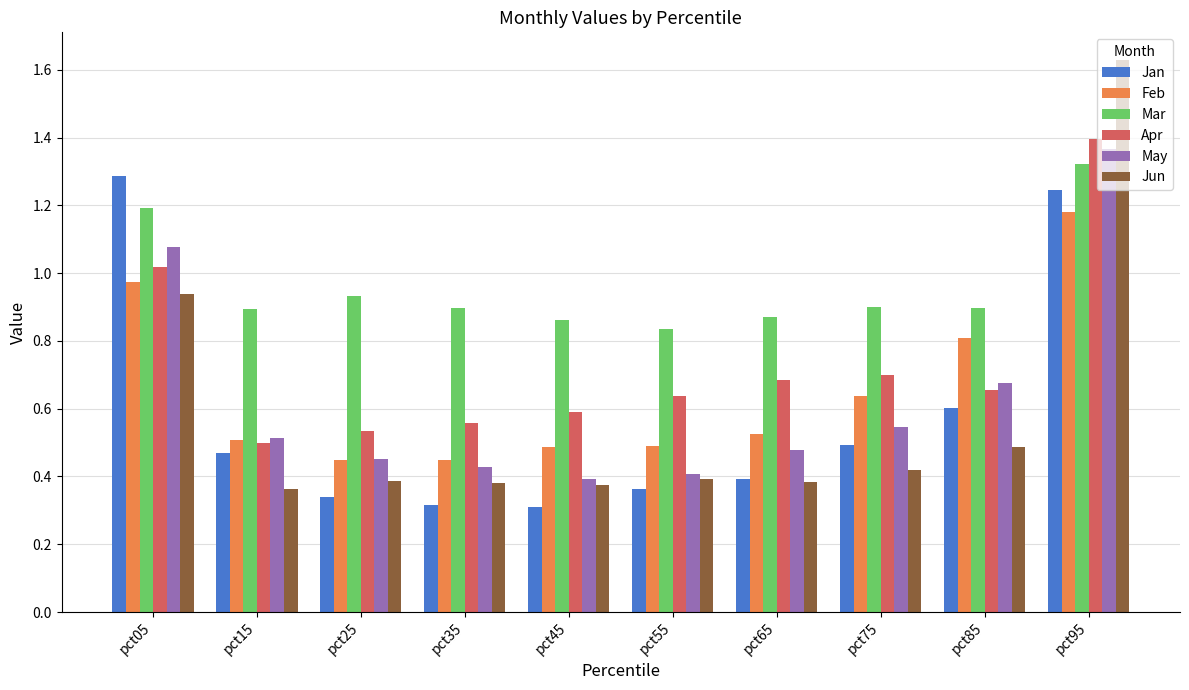

At which category does the chart reach its peak across all series?

pct95